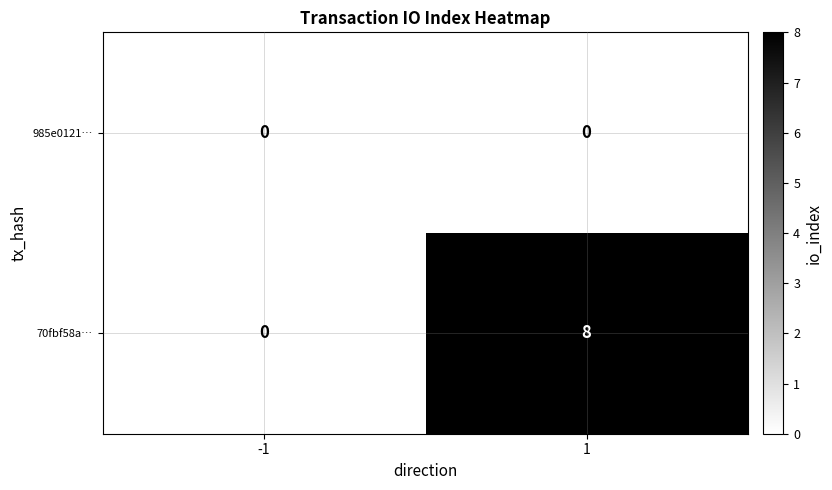

What is the average value of the 70fbf58a… series?

4